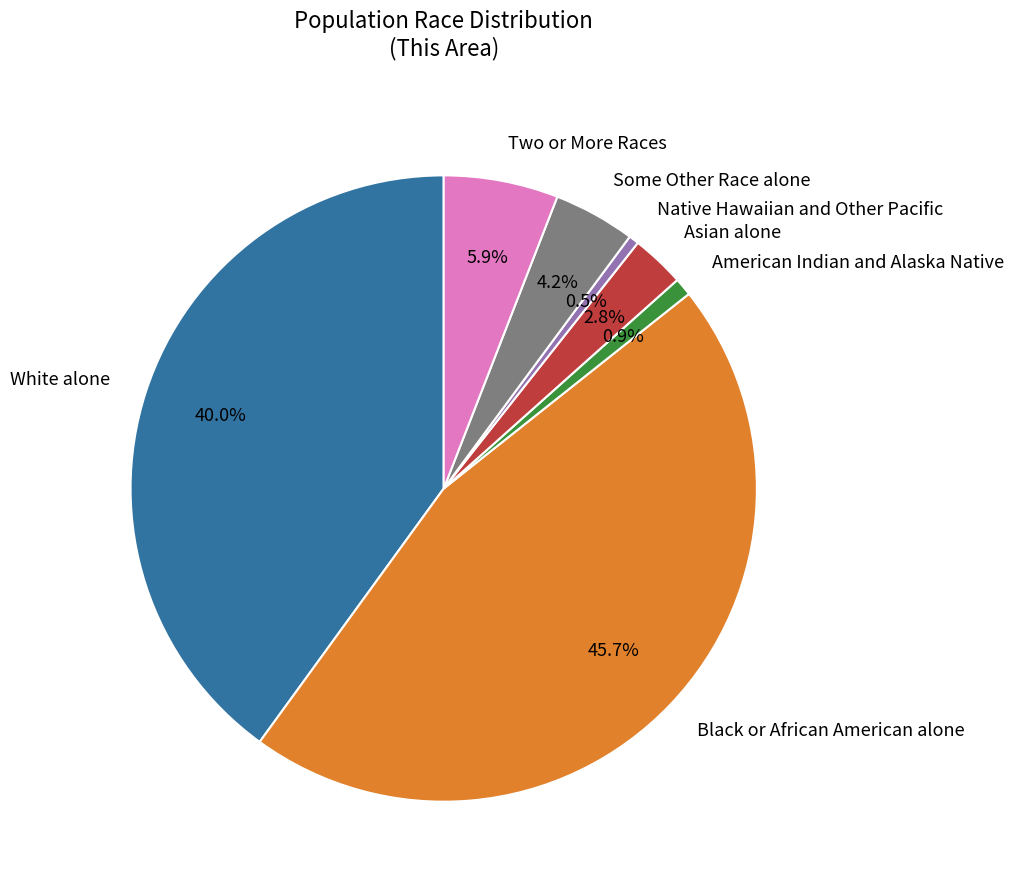

Is it true that Two or More Races is 6% of the pie?

True